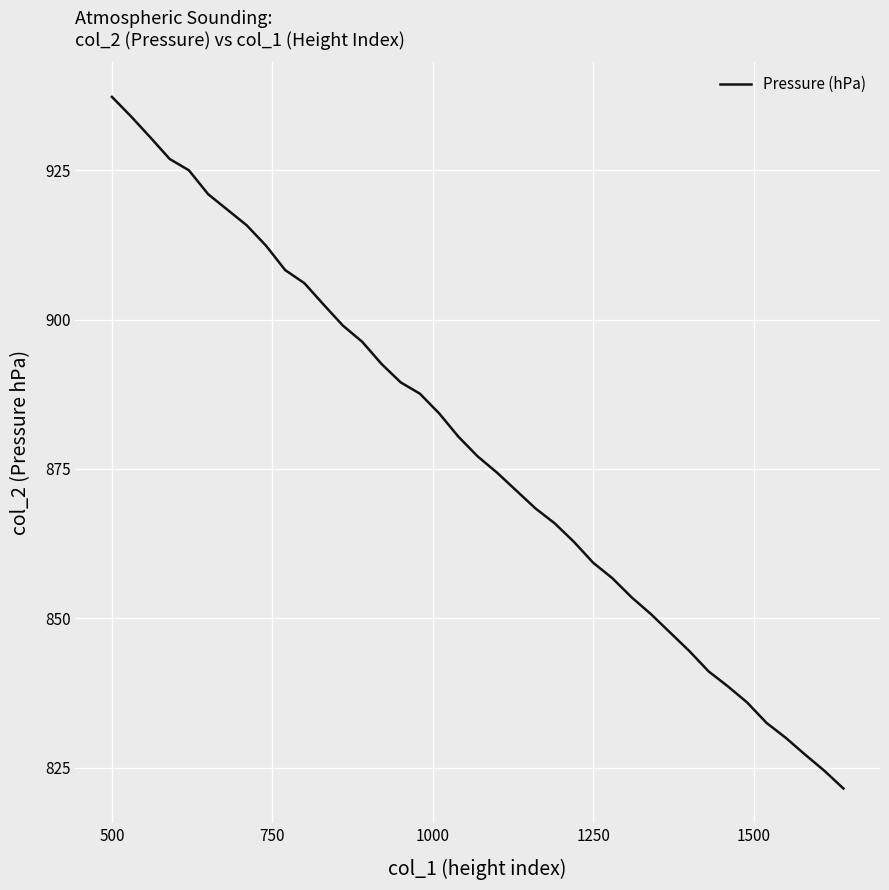

What is the maximum value shown in the chart?

937.3